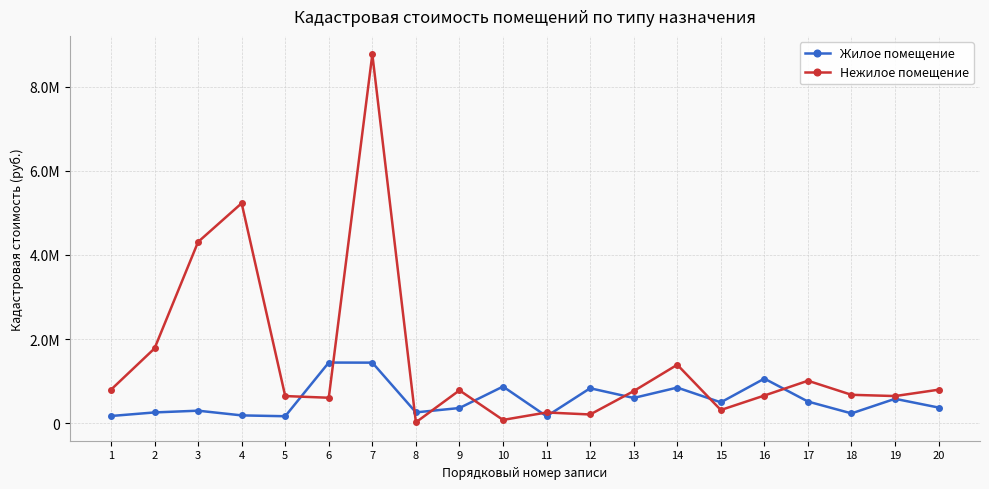

What is the highest value of the Нежилое помещение series?

8768397.2